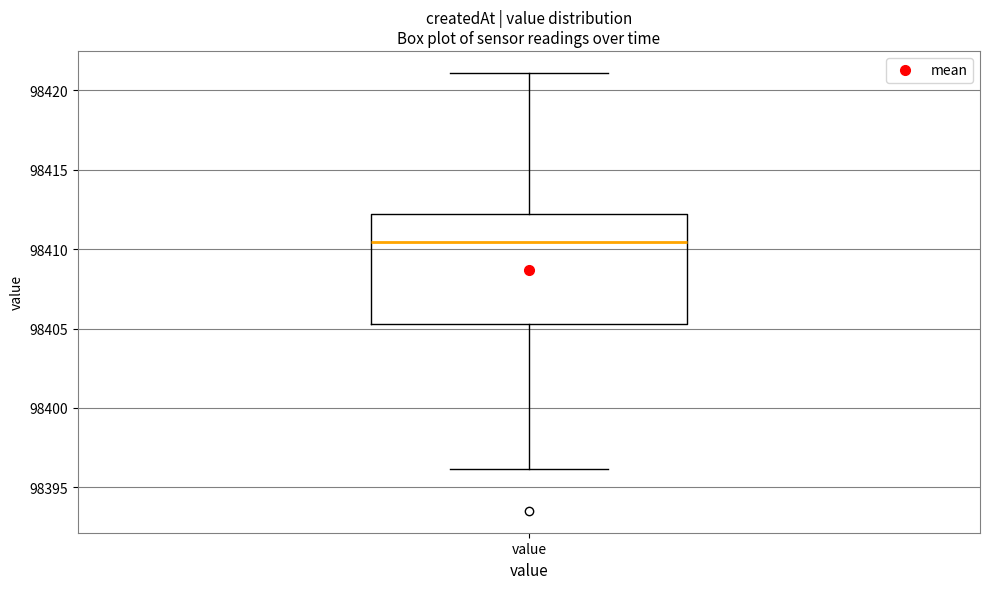

Transcribe this box plot: give where the median line is, the range the box spans, and where the two whiskers end, as read against the y-axis. The values are not printed on the chart, so give them approximately, as read against the axis.

median 98410.5, box 98405.5 to 98412.0, whiskers 98396.0 to 98421.0